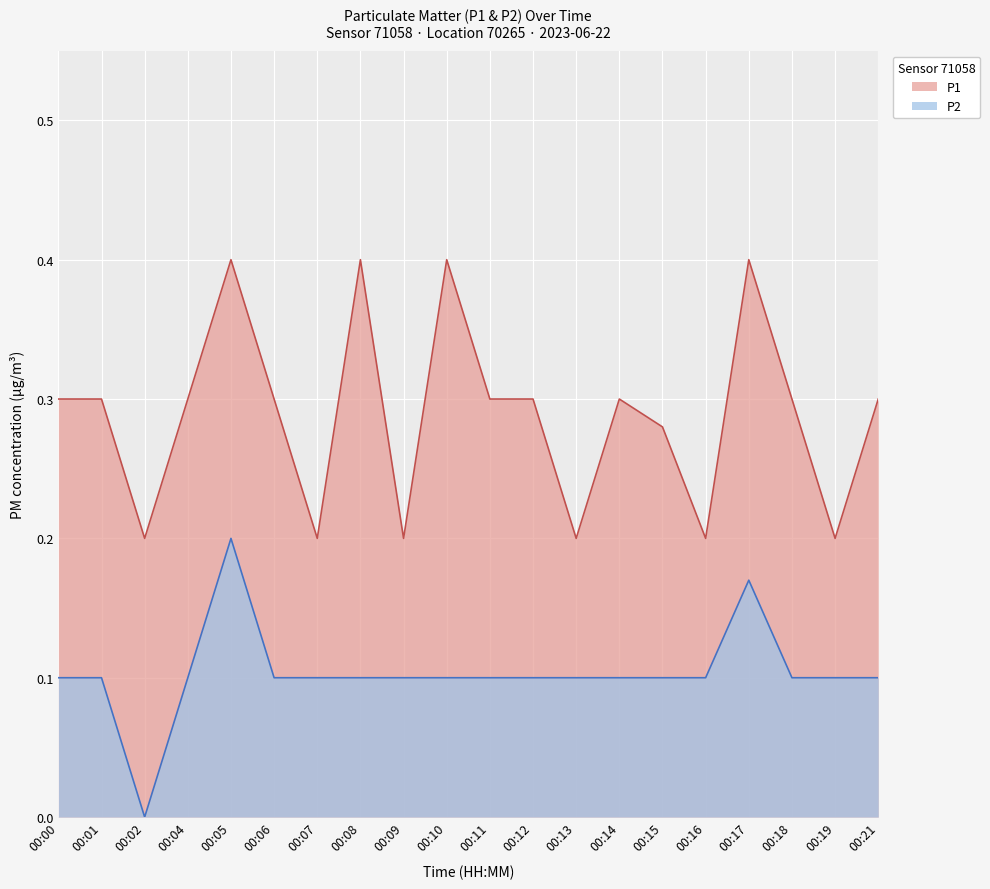

Where is P1 nearest to the value 0?

00:02